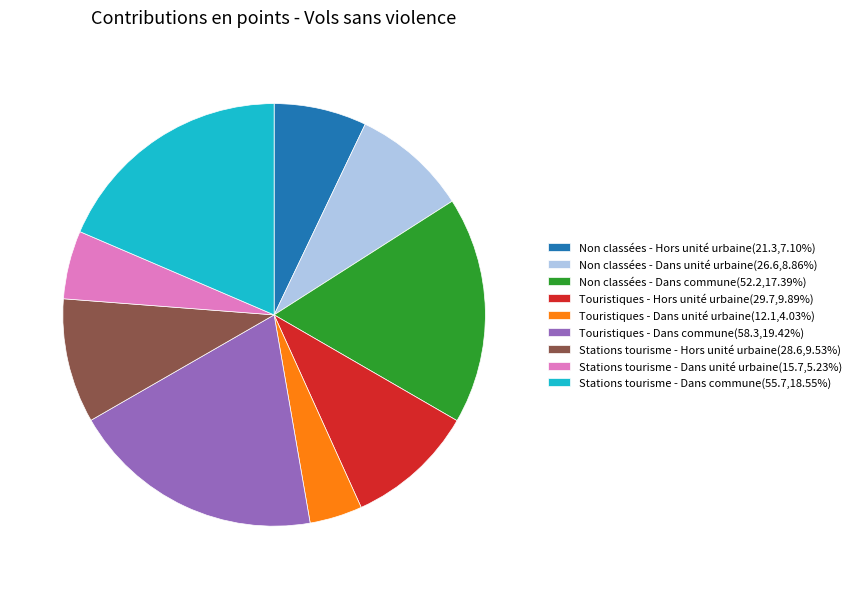

Combined, do Touristiques - Hors unité urbaine(29.7,9.89%) and Touristiques - Dans unité urbaine(12.1,4.03%) account for over 50%?

No